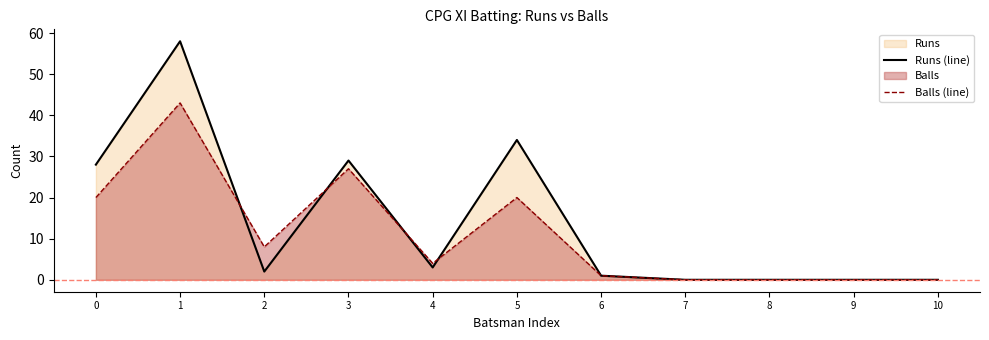

Rank the series at 0 from highest to lowest value.

Runs (line), Balls (line)